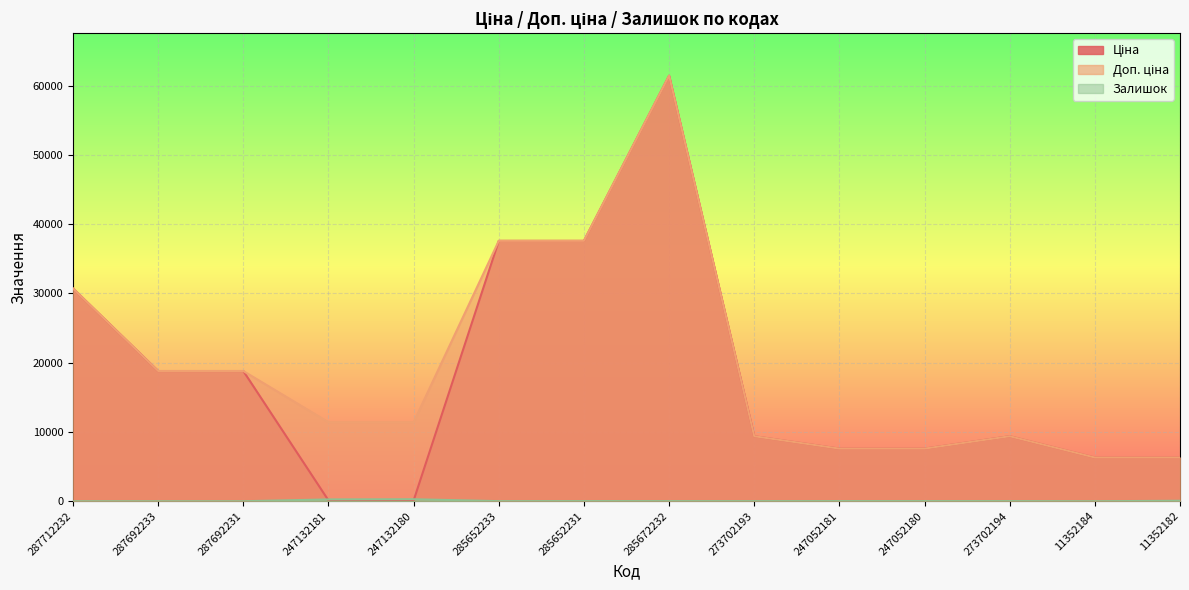

At which category does the chart reach its peak across all series?

285672232